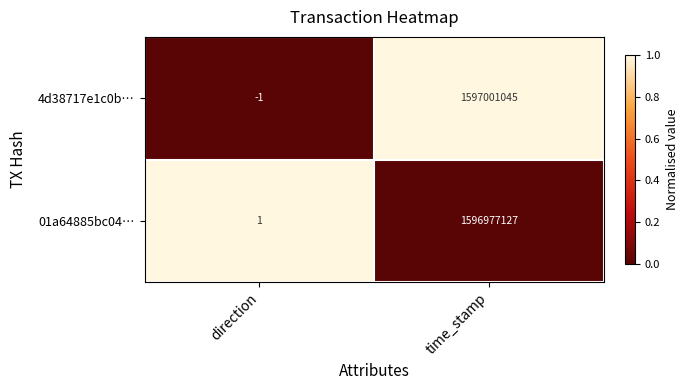

Reading left to right, transcribe all the data shown in this chart.

4d38717e1c0b…: -1	1597001045
01a64885bc04…: 1	1596977127